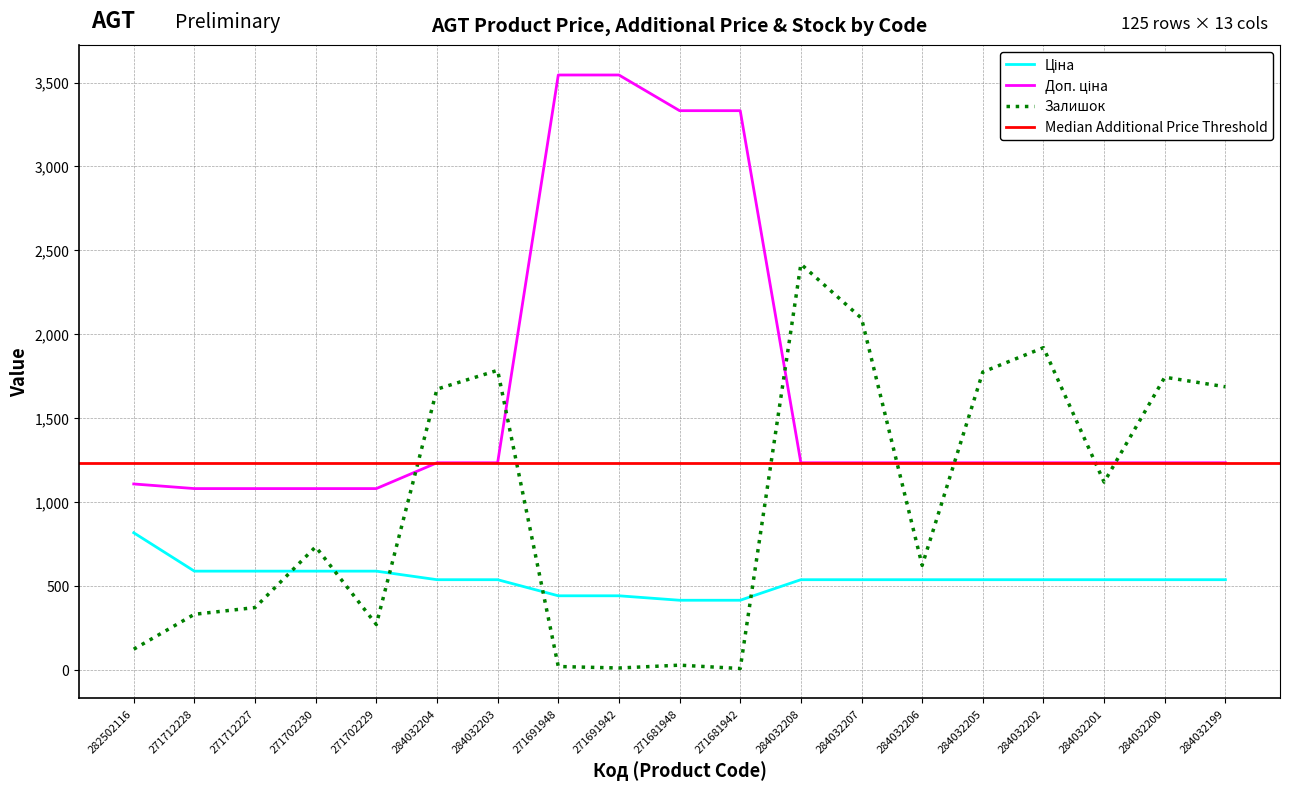

The Залишок series shows 505.9 at 271712228. True or false?

False